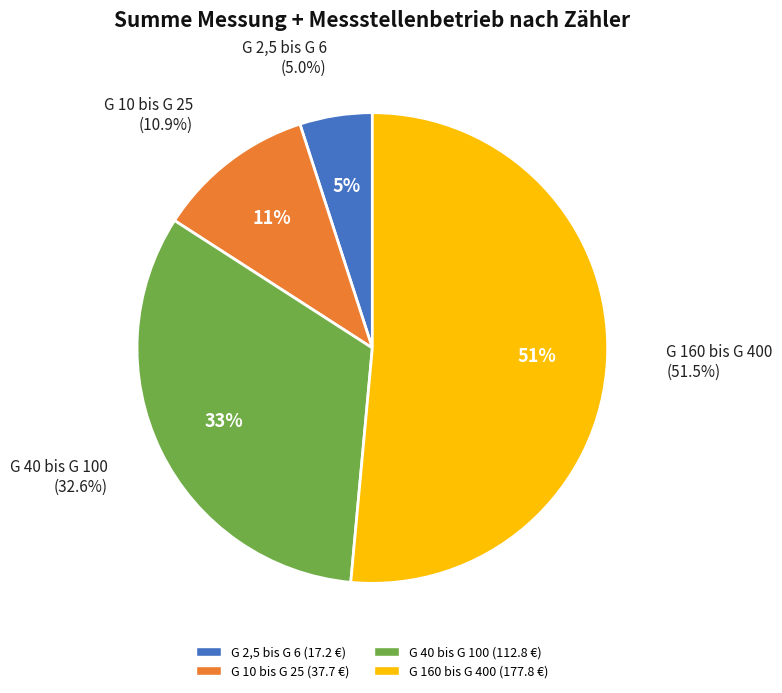

True or false: G 40 bis G 100 accounts for 33% of the total.

True